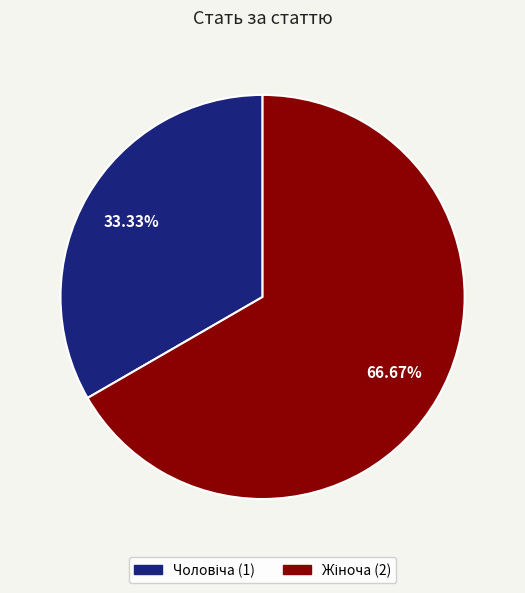

Is there any slice that represents more than half of the pie?

Yes